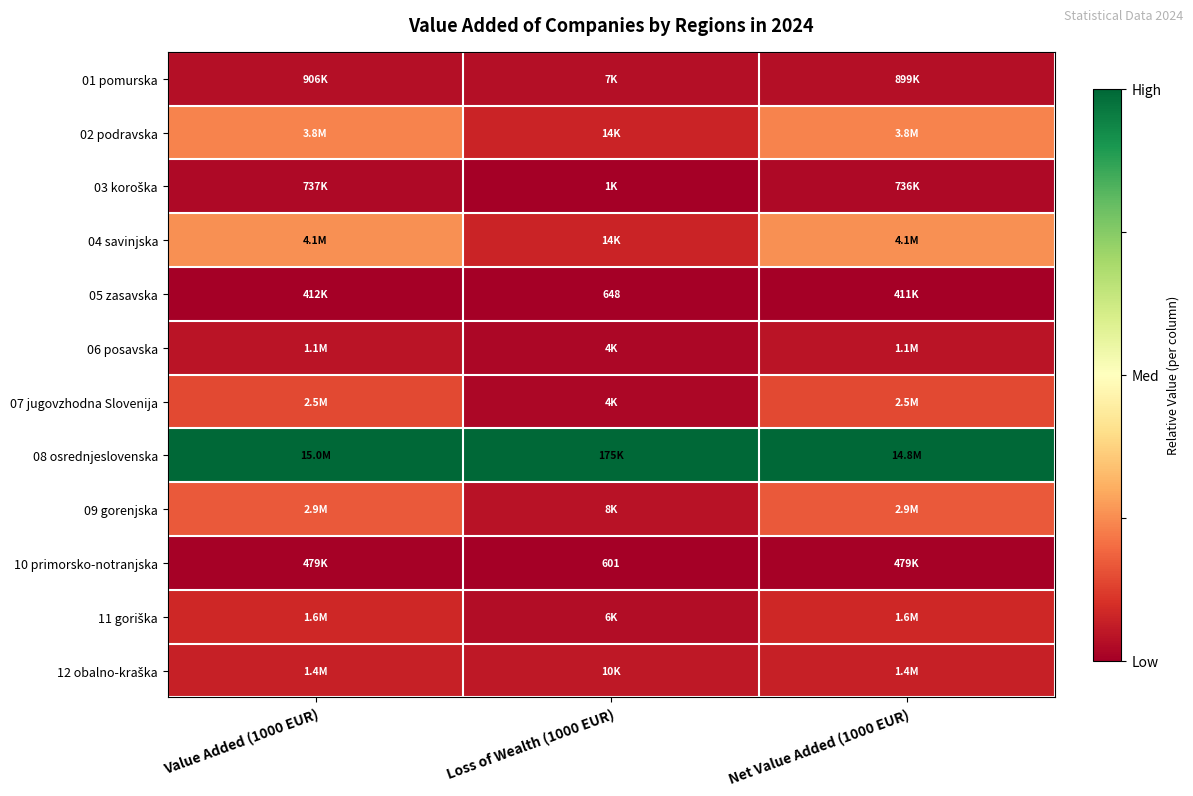

At Net Value Added (1000 EUR), list the series in order from largest to smallest.

08 osrednjeslovenska, 04 savinjska, 02 podravska, 09 gorenjska, 07 jugovzhodna Slovenija, 11 goriška, 12 obalno-kraška, 06 posavska, 01 pomurska, 03 koroška, 10 primorsko-notranjska, 05 zasavska